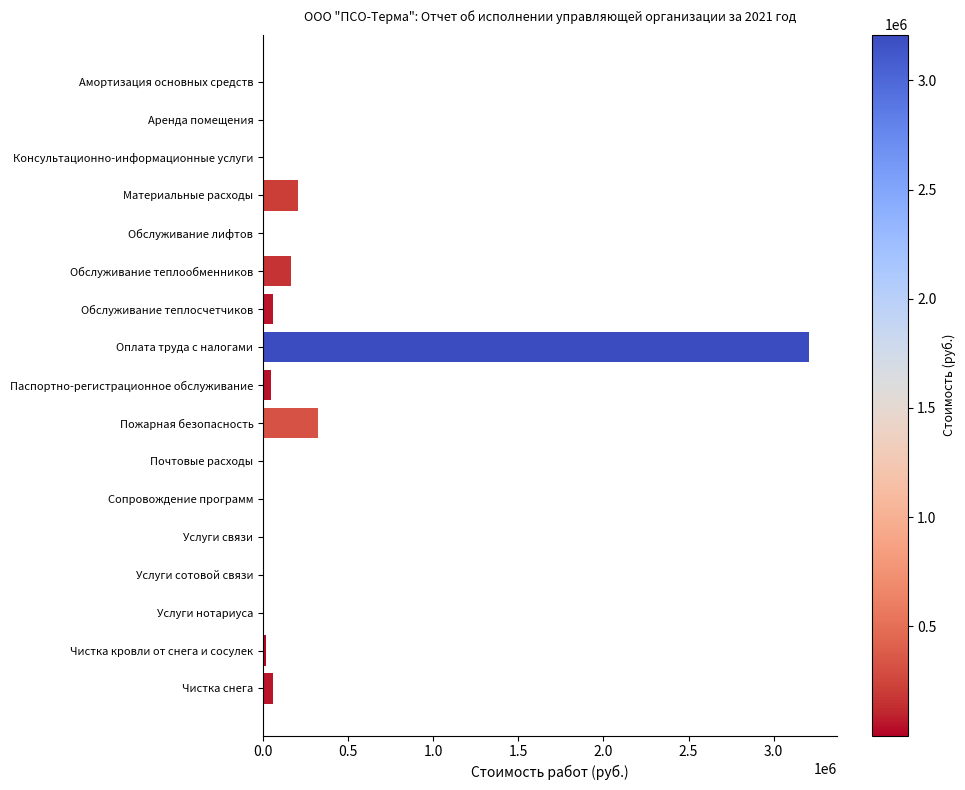

Between Сопровождение программ and Оплата труда с налогами, which is larger?

Оплата труда с налогами